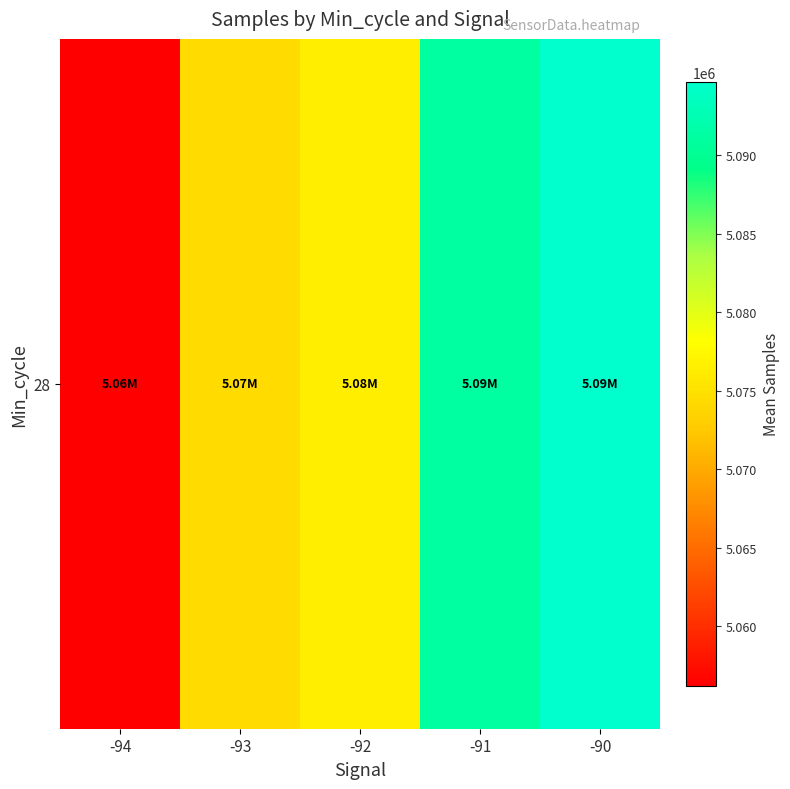

What is the change in value from -94 to -90?

+38444.5